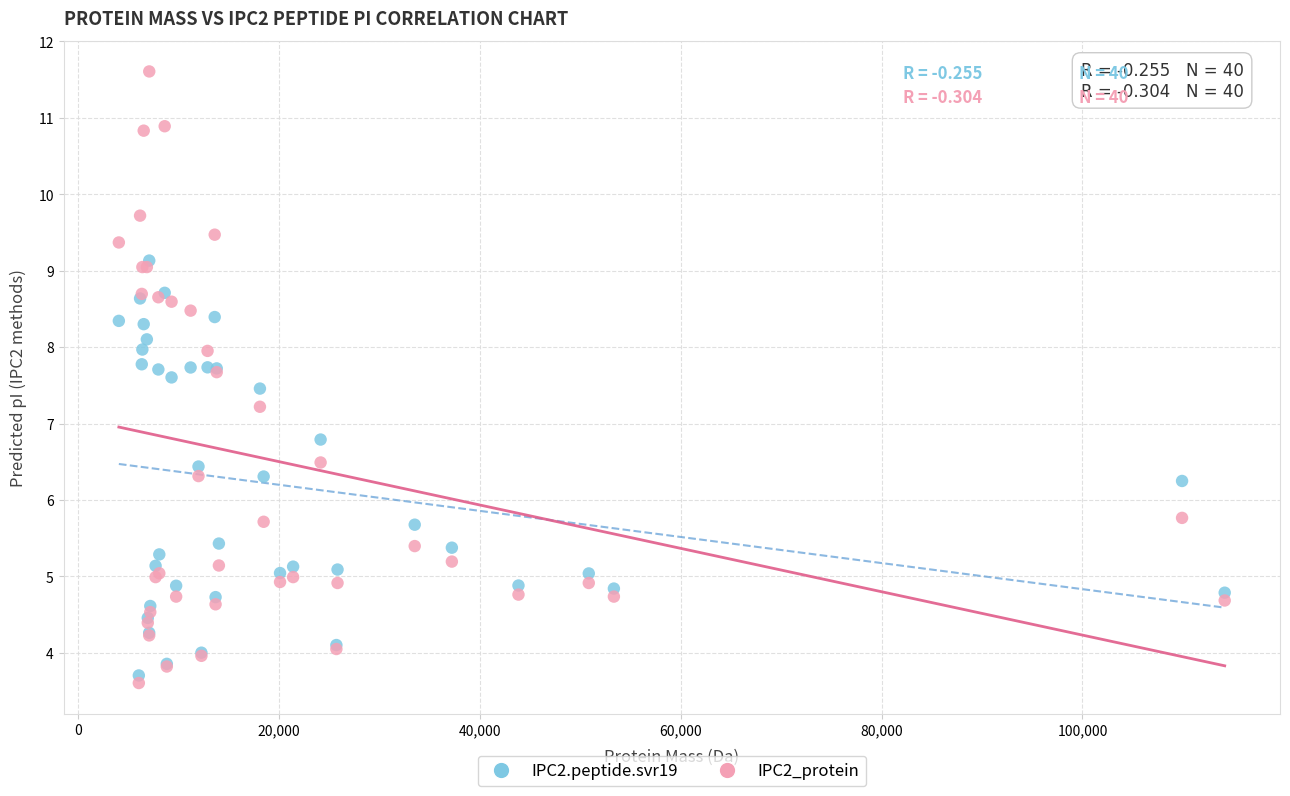

What are all the series names shown in the legend?

IPC2.peptide.svr19, IPC2_protein